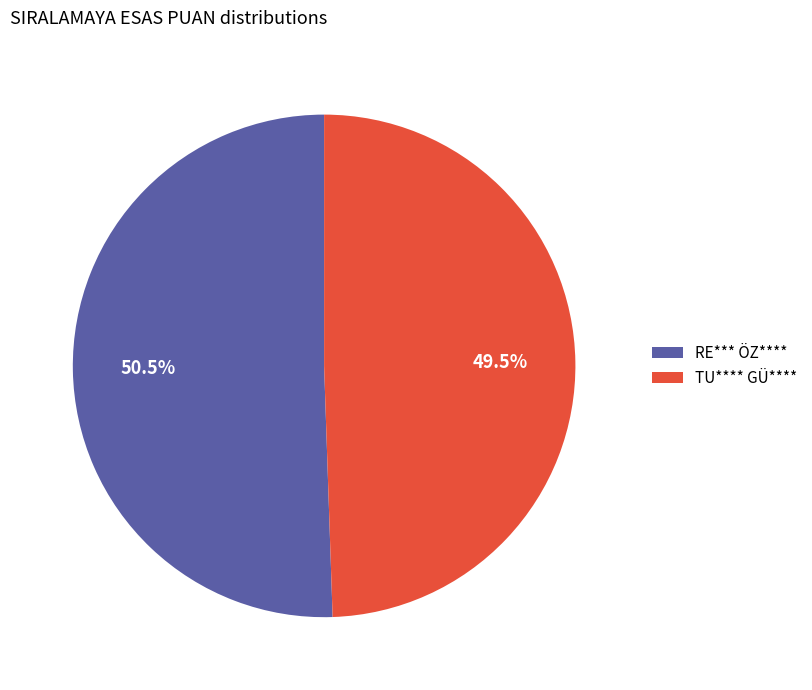

Does TU**** GÜ**** represent more than half of the total?

No